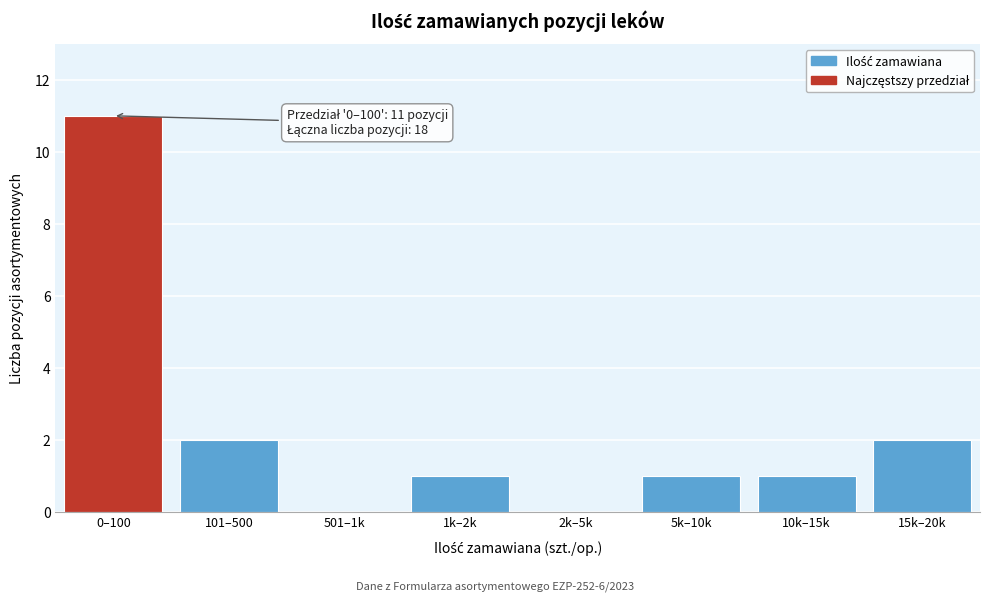

Reading left to right, list all the values displayed in this chart.

0–100=11	101–500=2	501–1k=0	1k–2k=1	2k–5k=0	5k–10k=1	10k–15k=1	15k–20k=2